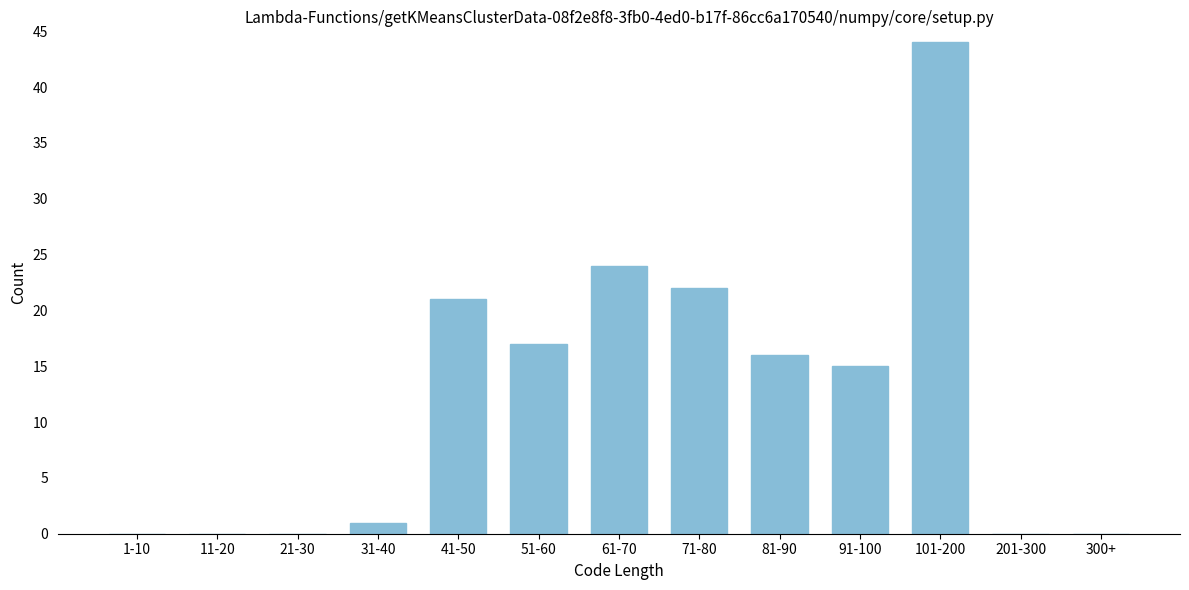

Reading left to right, list all the values displayed in this chart.

1-10=0	11-20=0	21-30=0	31-40=1	41-50=21	51-60=17	61-70=24	71-80=22	81-90=16	91-100=15	101-200=44	201-300=0	300+=0